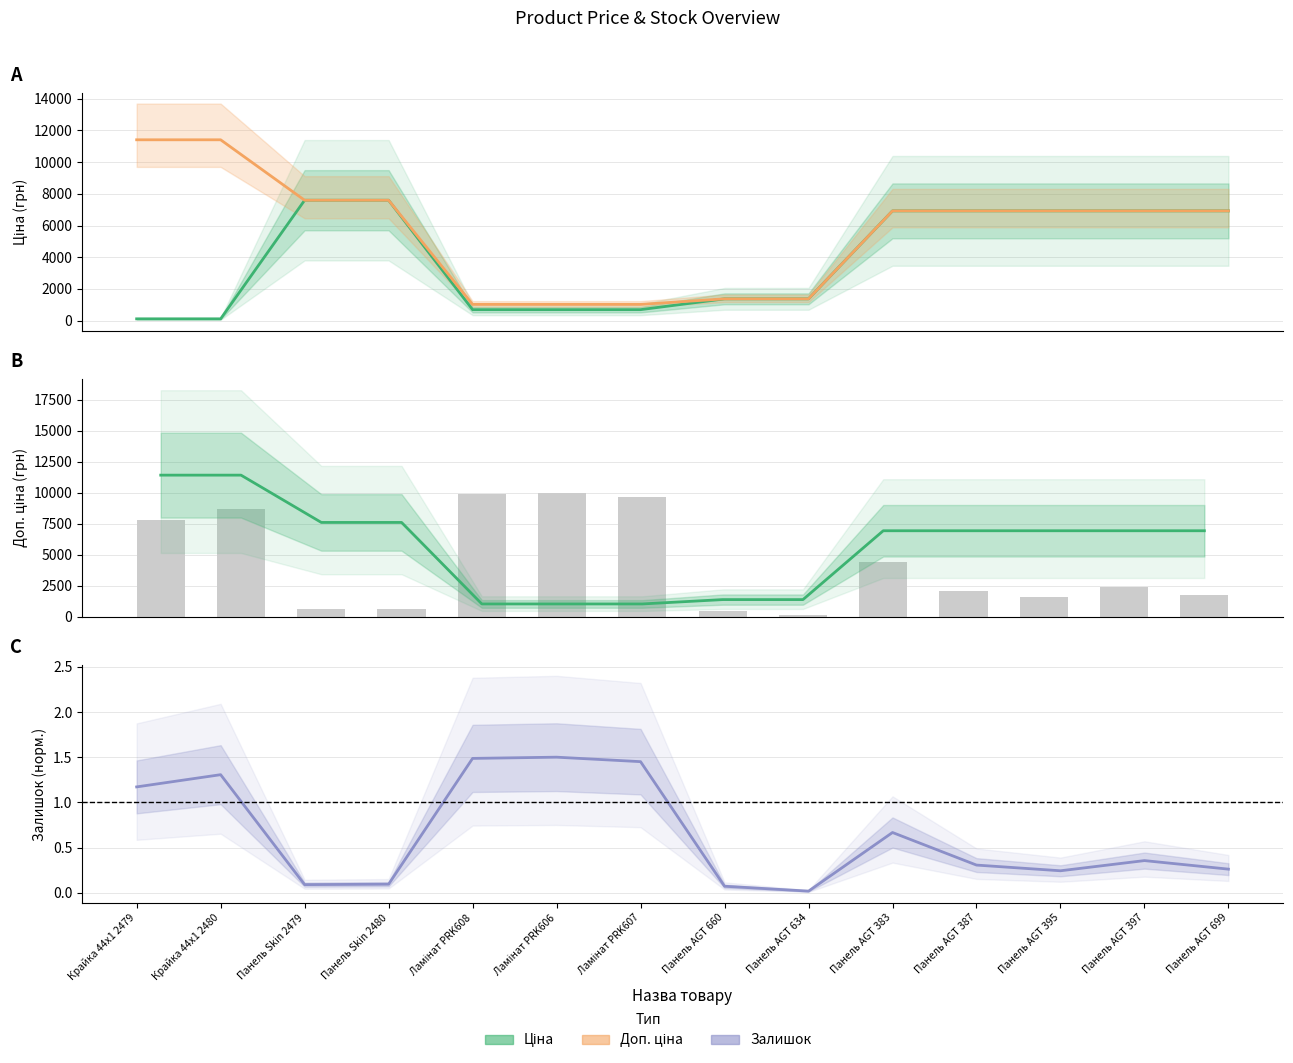

Where does the Залишок series first go above 2370?

Крайка 44x1 2479